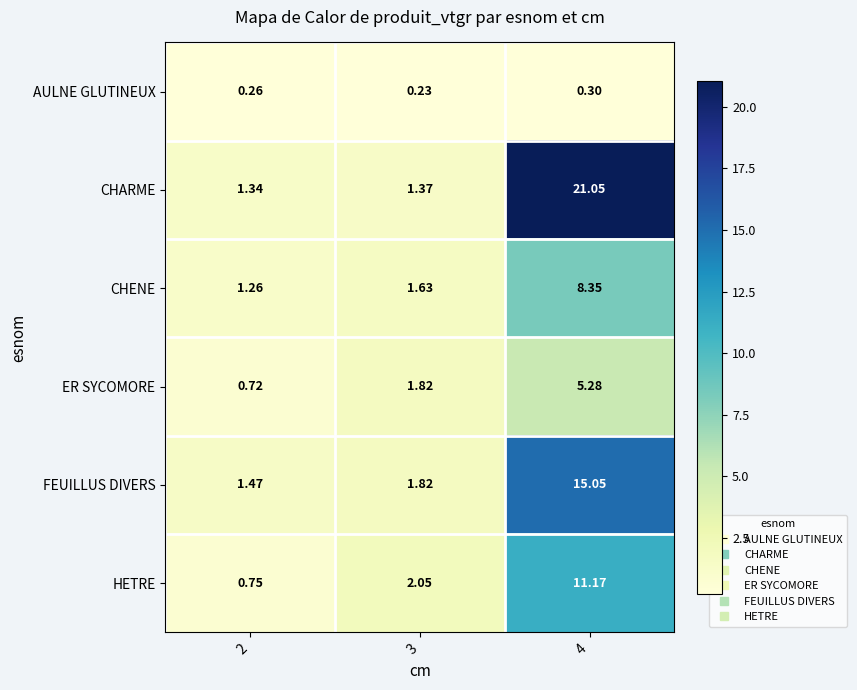

What is the difference between the highest and lowest values at 2?

1.2